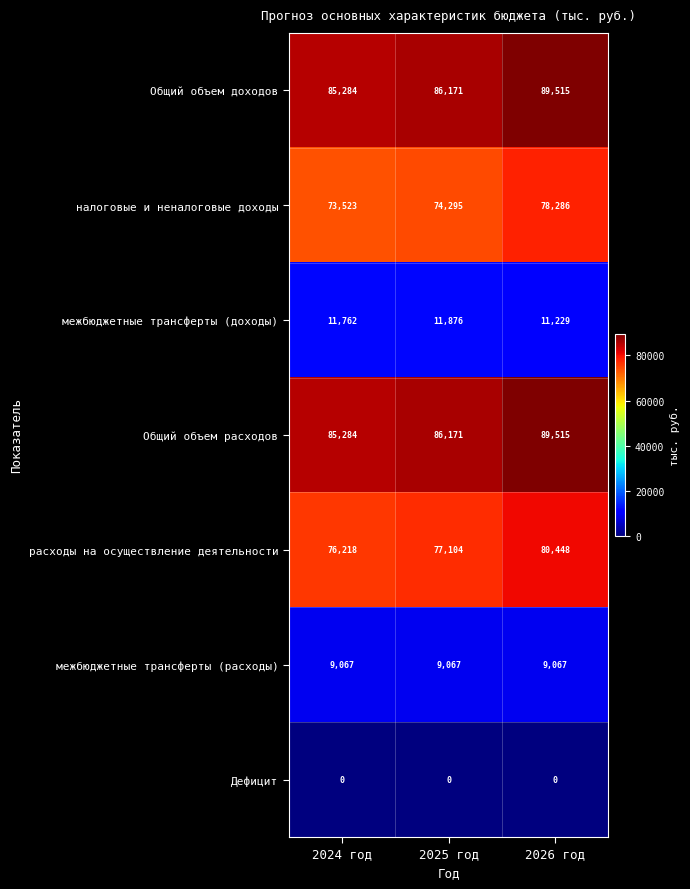

What is the difference between the maximum and second lowest values in the расходы на осуществление деятельности series?

3344